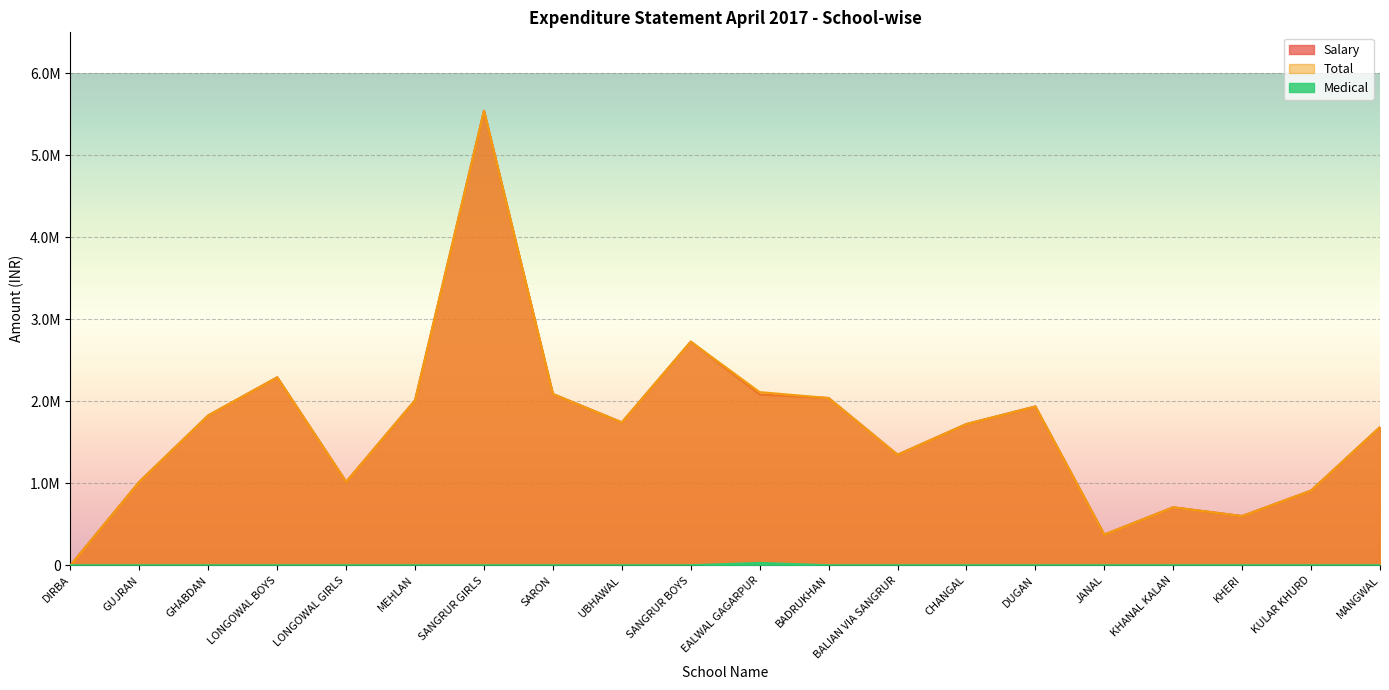

What are all the series names shown in the legend?

Salary, Total, Medical